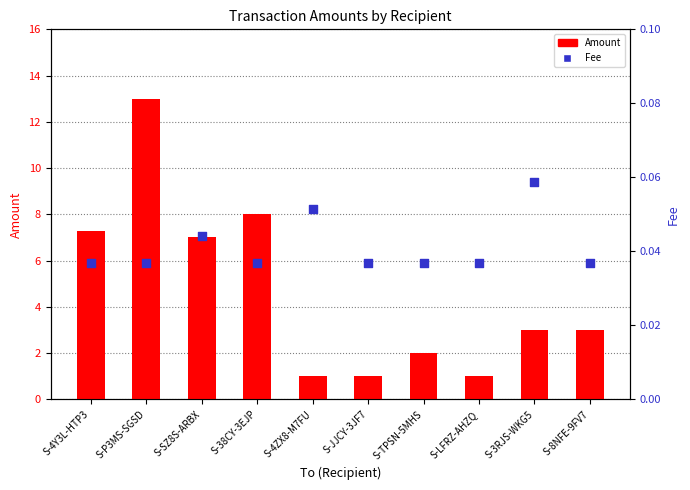

What are all the series names shown in the legend?

Amount, Fee